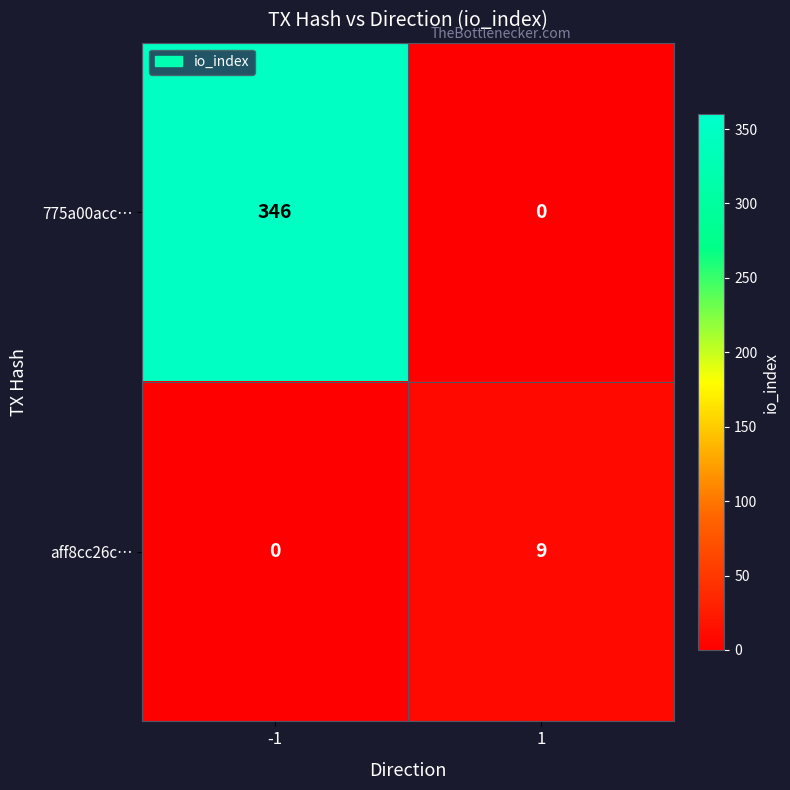

True or false: aff8cc26c… has a value of 9 at 1.

True